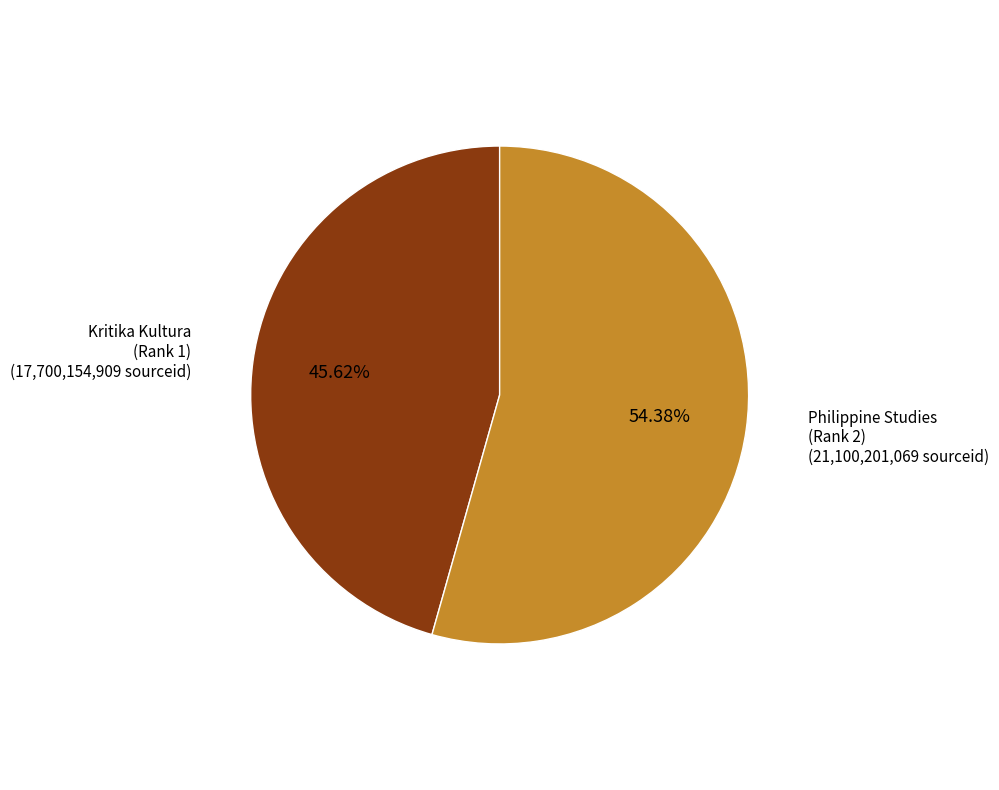

How many segments does this pie chart have?

2